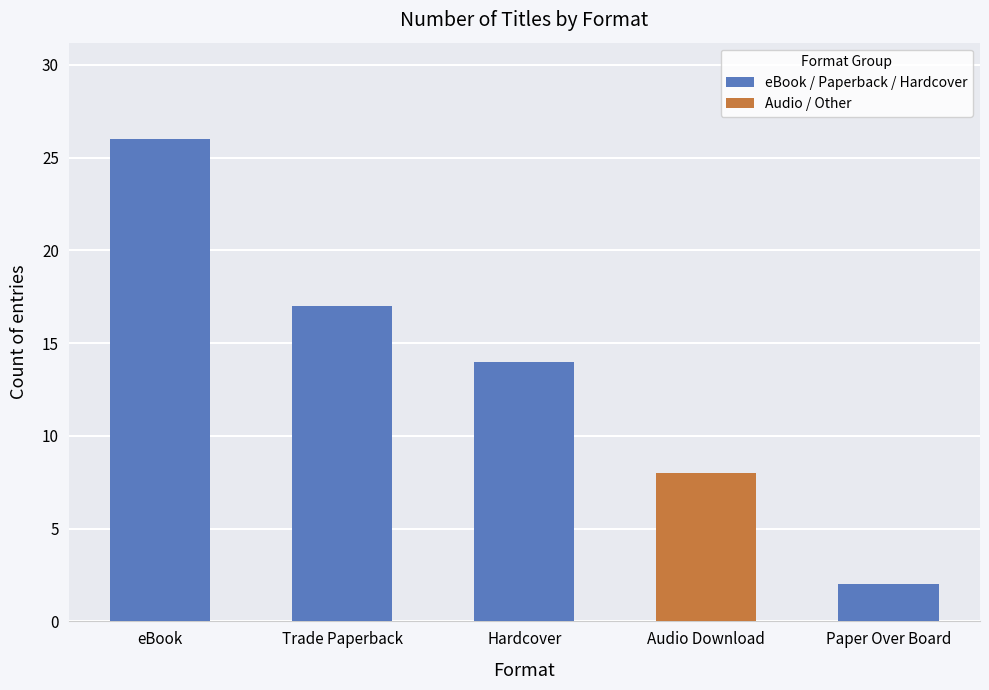

Where is the data nearest to the value 14?

Hardcover